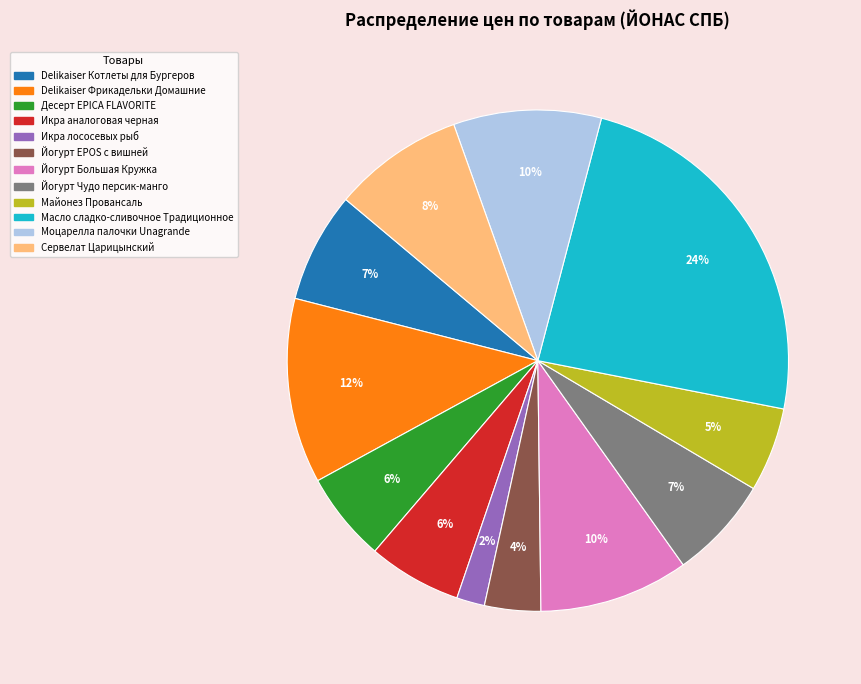

Which slice is the smallest?

Икра лососевых рыб